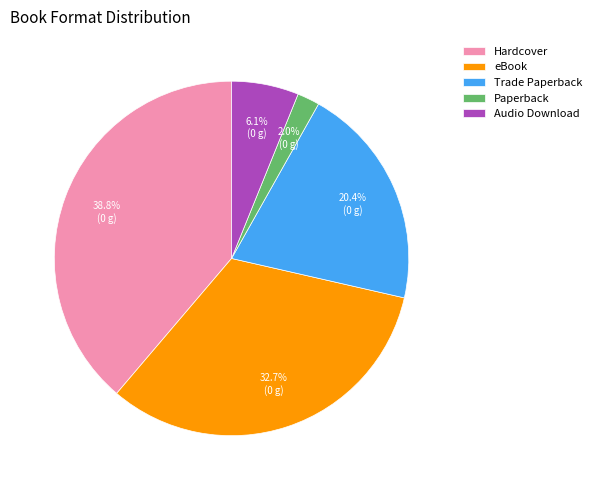

To the nearest percent, what portion does eBook represent?

33%